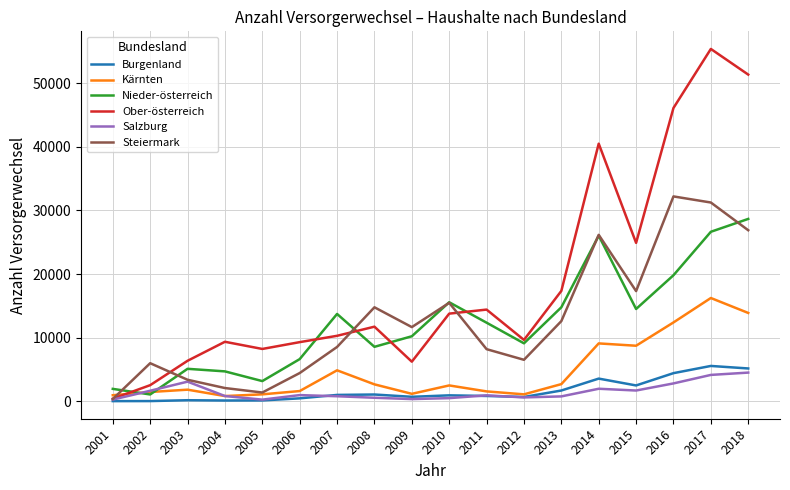

The Nieder-österreich series shows 4681 at 2004. True or false?

True